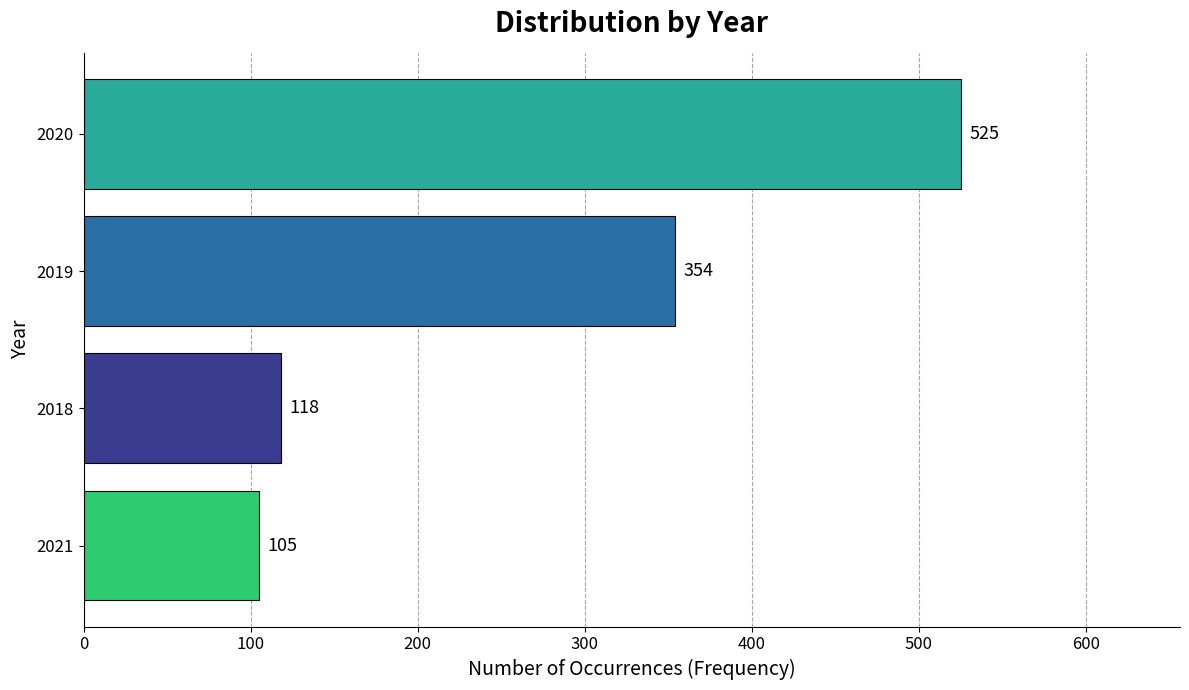

How many bars are there in total?

4